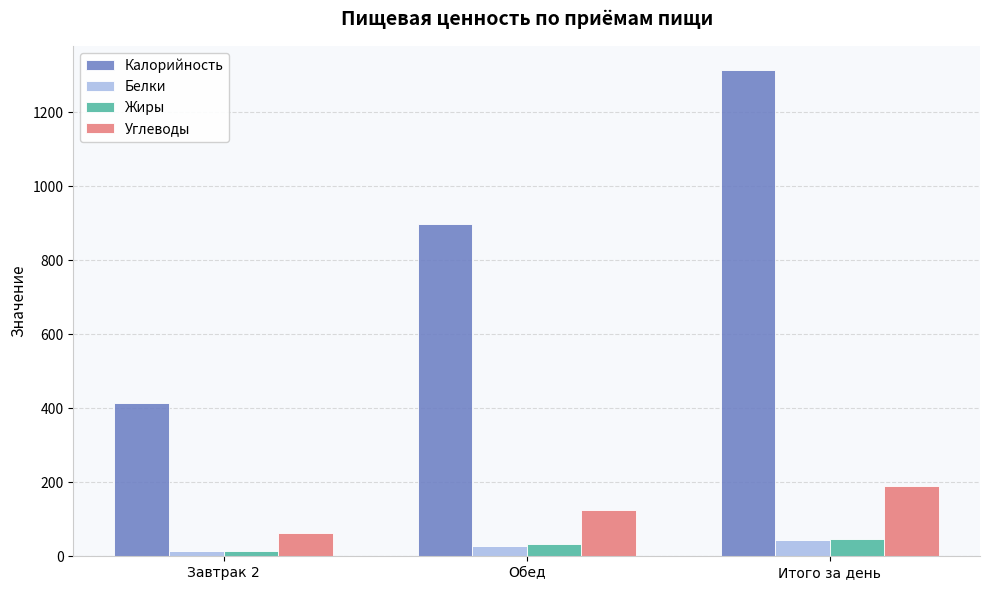

Reading left to right, transcribe all the data shown in this chart.

Калорийность: 414.3	898.5	1312.8
Белки: 14.3	28.9	43.2
Жиры: 15.1	32.3	47.4
Углеводы: 62.9	126.3	189.2